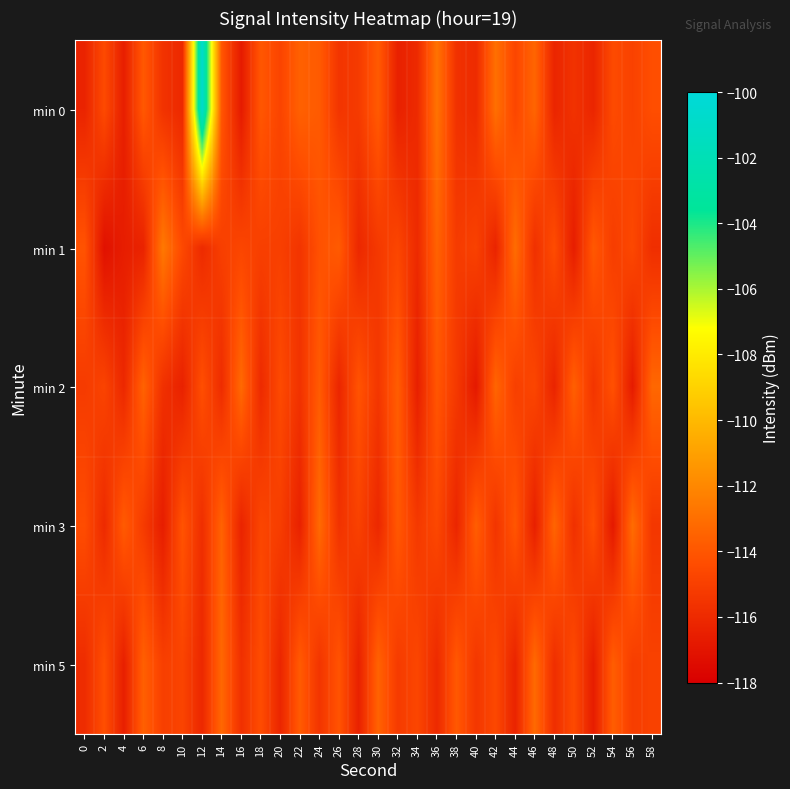

Reading left to right, extract all data points from this chart.

min 0: 0=-116.3	2=-114.5	4=-116.5	6=-113.9	8=-115.6	10=-116.1	12=-100.7	14=-114.0	16=-116.7	18=-114.0	20=-114.8	22=-113.6	24=-113.8	26=-115.5	28=-115.2	30=-113.8	32=-116.4	34=-116.0	36=-112.8	38=-115.7	40=-115.9	42=-113.0	44=-114.7	46=-113.4	48=-116.2	50=-115.6	52=-116.2	54=-114.5	56=-114.9	58=-114.3
min 1: 0=-114.1	2=-117.2	4=-116.6	6=-116.3	8=-112.6	10=-114.6	12=-116.0	14=-115.0	16=-114.7	18=-115.0	20=-115.0	22=-115.5	24=-114.2	26=-113.8	28=-116.1	30=-115.3	32=-114.7	34=-116.0	36=-113.5	38=-115.2	40=-114.9	42=-116.3	44=-113.1	46=-115.7	48=-114.4	50=-116.6	52=-113.9	54=-115.1	56=-114.6	58=-115.8
min 2: 0=-115.2	2=-114.8	4=-116.1	6=-113.5	8=-115.7	10=-116.4	12=-114.3	14=-115.9	16=-113.2	18=-116.0	20=-114.5	22=-115.6	24=-113.8	26=-116.2	28=-114.1	30=-115.4	32=-113.7	34=-116.5	36=-114.0	38=-115.3	40=-116.8	42=-113.4	44=-115.0	46=-114.7	48=-116.3	50=-113.6	52=-115.5	54=-114.2	56=-116.7	58=-113.3
min 3: 0=-114.4	2=-116.0	4=-113.8	6=-115.2	8=-116.6	10=-114.1	12=-115.8	14=-113.5	16=-116.3	18=-114.7	20=-115.1	22=-116.4	24=-113.2	26=-115.6	28=-114.9	30=-116.1	32=-113.9	34=-115.3	36=-114.6	38=-116.2	40=-113.7	42=-115.5	44=-114.0	46=-116.5	48=-113.4	50=-115.7	52=-114.3	54=-116.8	56=-113.1	58=-115.4
min 5: 0=-115.9	2=-114.3	4=-116.5	6=-113.6	8=-115.0	10=-114.8	12=-116.1	14=-113.3	16=-115.7	18=-114.4	20=-116.2	22=-113.8	24=-115.5	26=-114.1	28=-116.4	30=-113.5	32=-115.2	34=-114.7	36=-116.0	38=-113.9	40=-115.4	42=-114.6	44=-116.3	46=-113.2	48=-115.8	50=-114.5	52=-116.6	54=-113.7	56=-115.1	58=-114.9